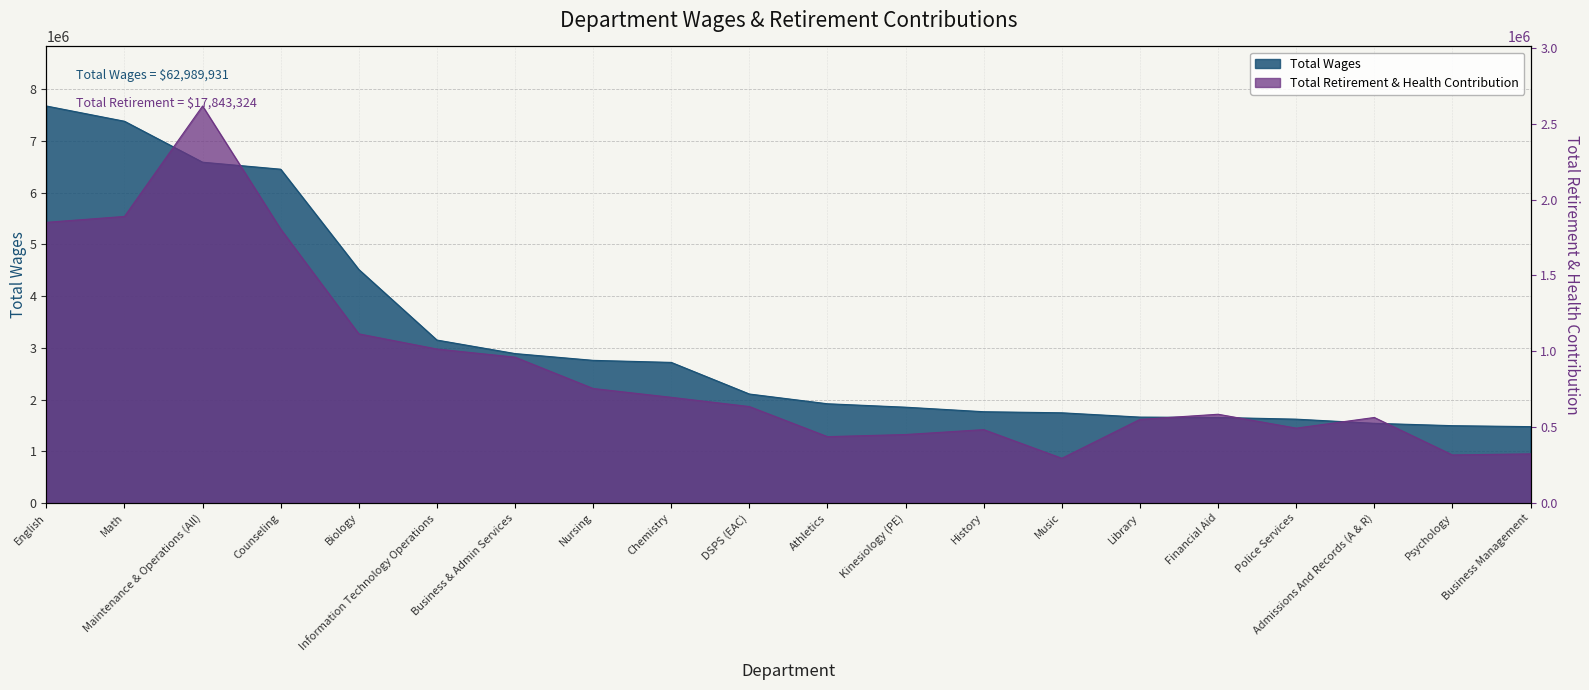

Rank the series at Music from highest to lowest value.

Total Wages, Total Retirement & Health Contribution